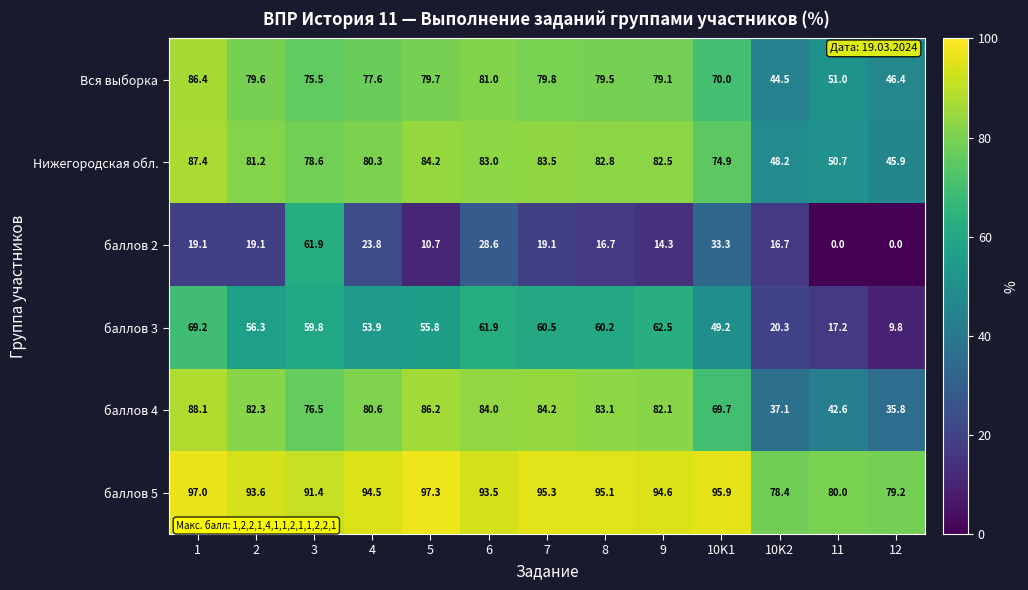

List the labels in order of баллов 3 value, largest first.

1, 9, 6, 7, 8, 3, 2, 5, 4, 10K1, 10K2, 11, 12